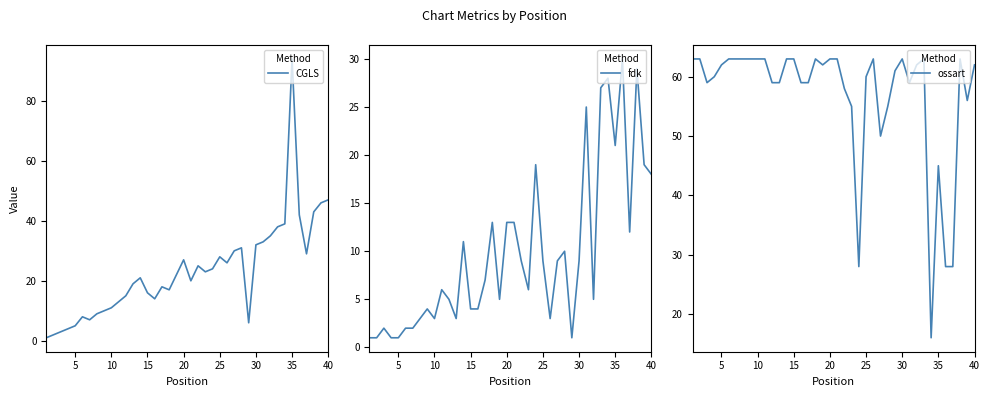

What is the maximum value shown in the chart?

94